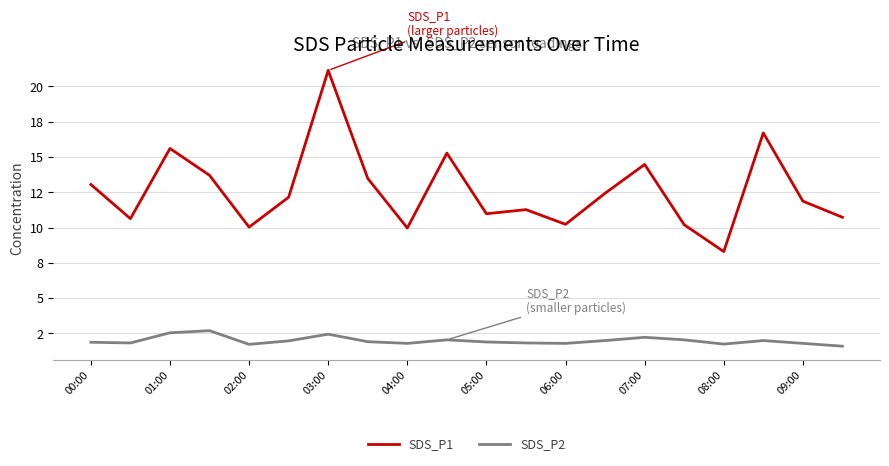

In SDS_P1, how many points are higher than both neighbors (excluding endpoints)?

6